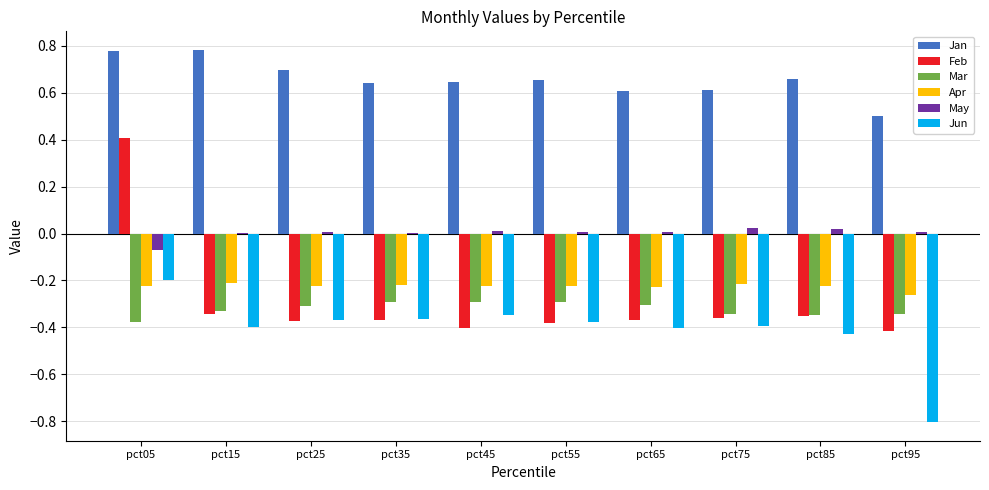

What is the sum of all Apr values?

-2.3